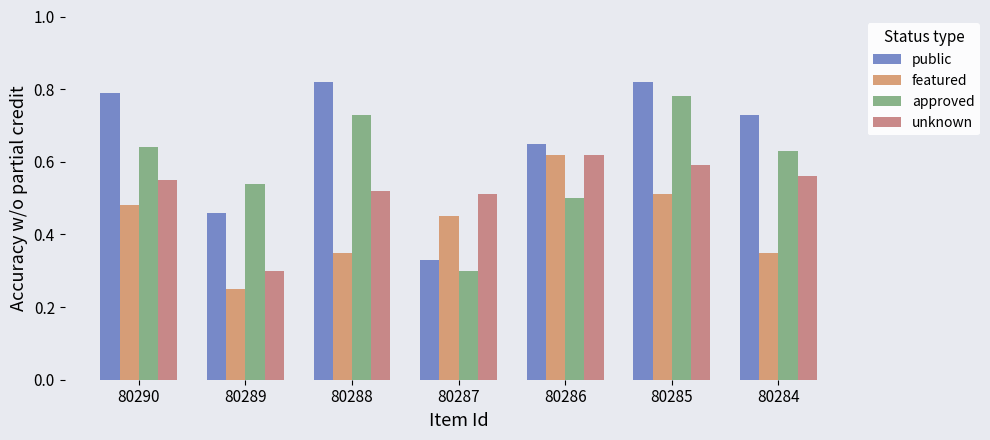

The value of unknown at 80288 is 0.7. True or false?

False